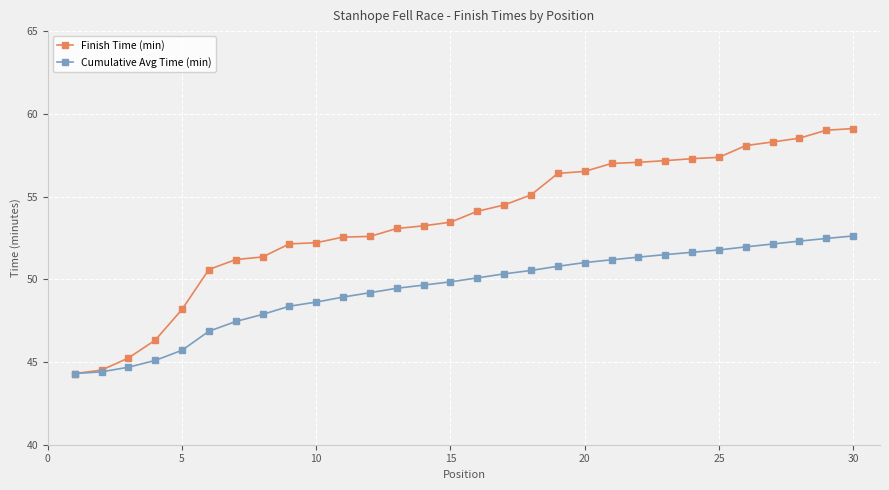

How many values in the Finish Time (min) series are below 54?

15